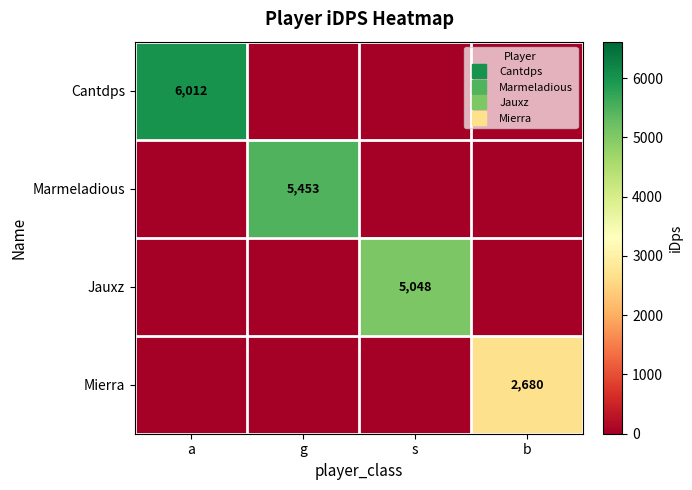

Which series has the largest total across all categories?

Cantdps